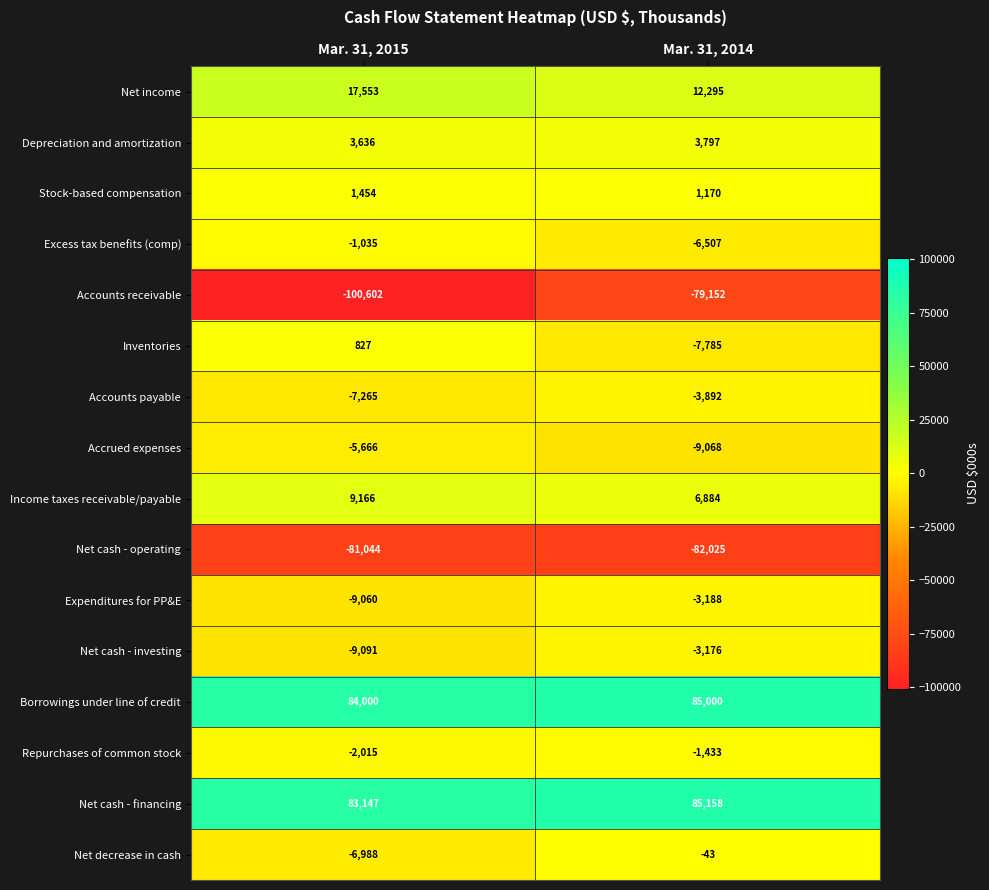

Which series changed the most between Mar. 31, 2015 and Mar. 31, 2014?

Accounts receivable